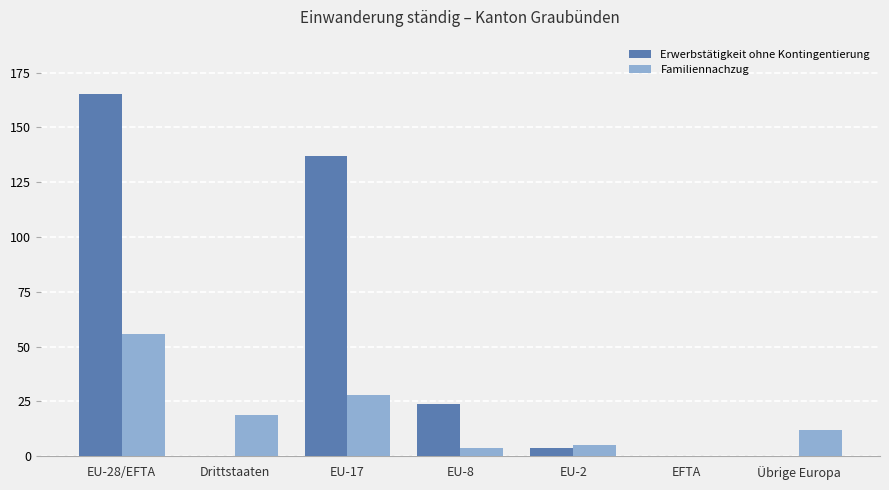

Where is Familiennachzug nearest to the value 28?

EU-17